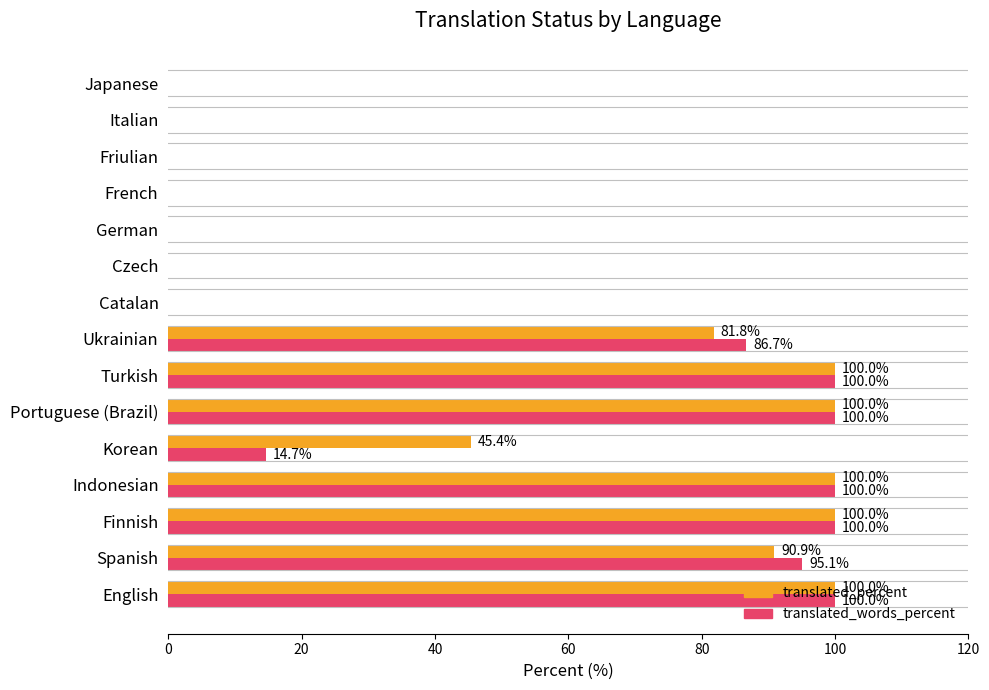

Which series has the largest total across all categories?

translated_percent